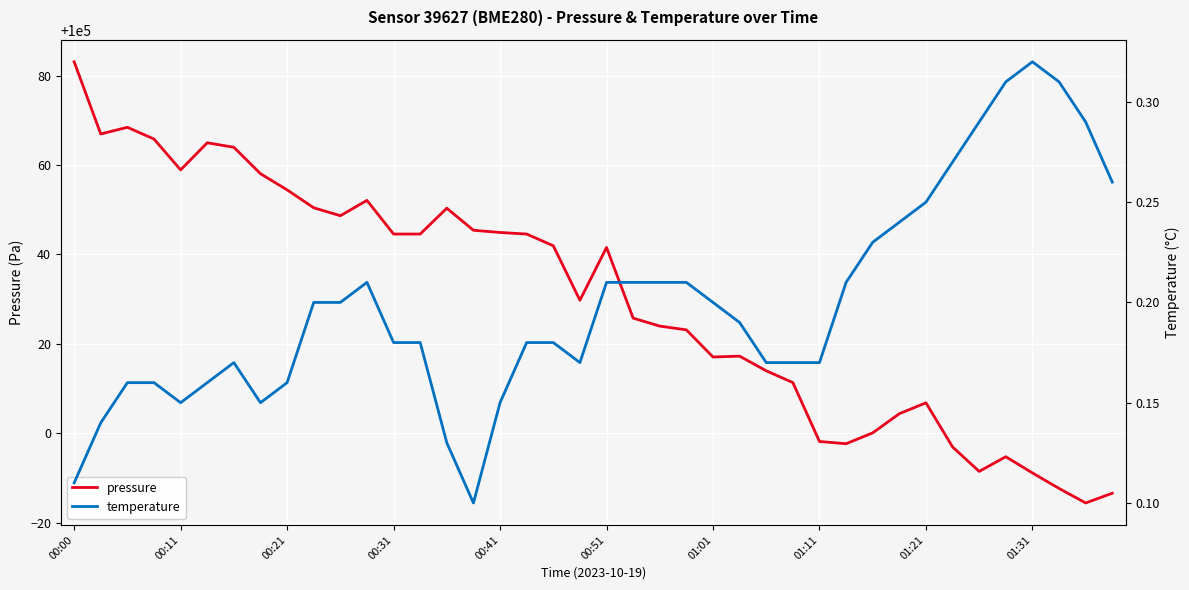

In pressure, how many points are higher than both neighbors (excluding endpoints)?

8